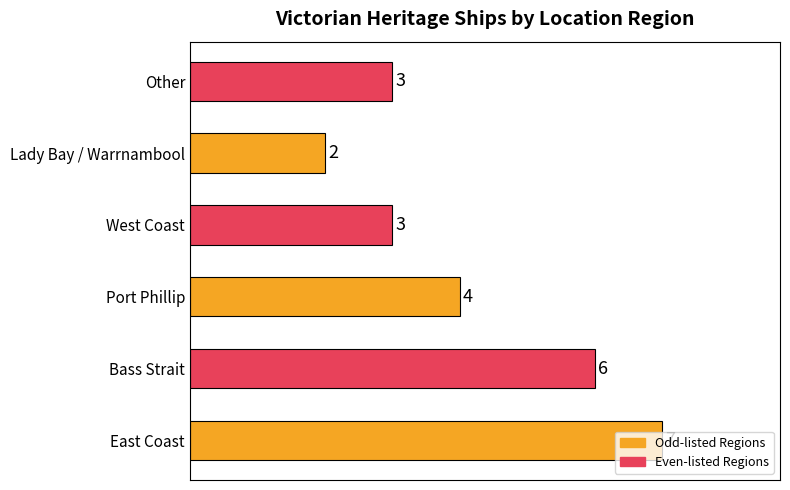

Count the values in the range 3 to 6.

4